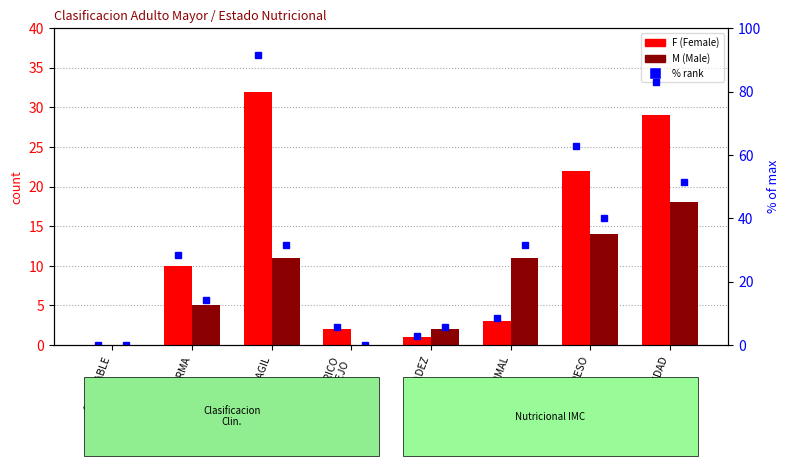

What is the sum of the M values at FRAGIL and GERIATRICO
COMPLEJO?

11